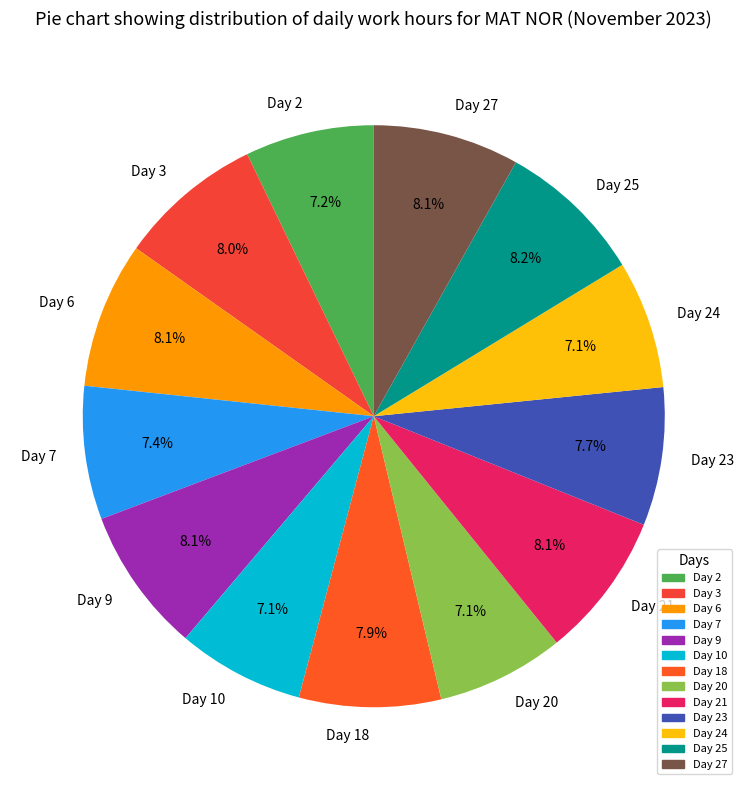

To the nearest percent, what is the combined percentage of Day 25 and Day 24?

15%